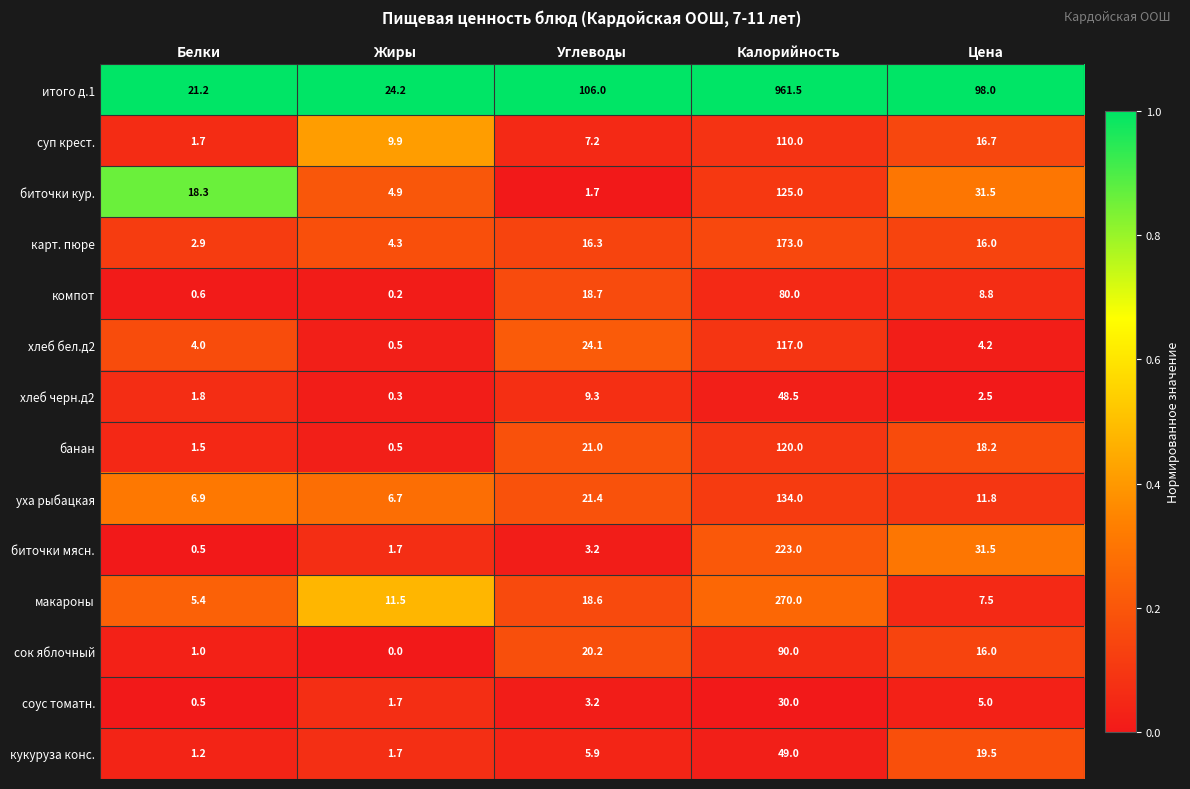

What is the spread (max minus min) of values at Калорийность?

931.5